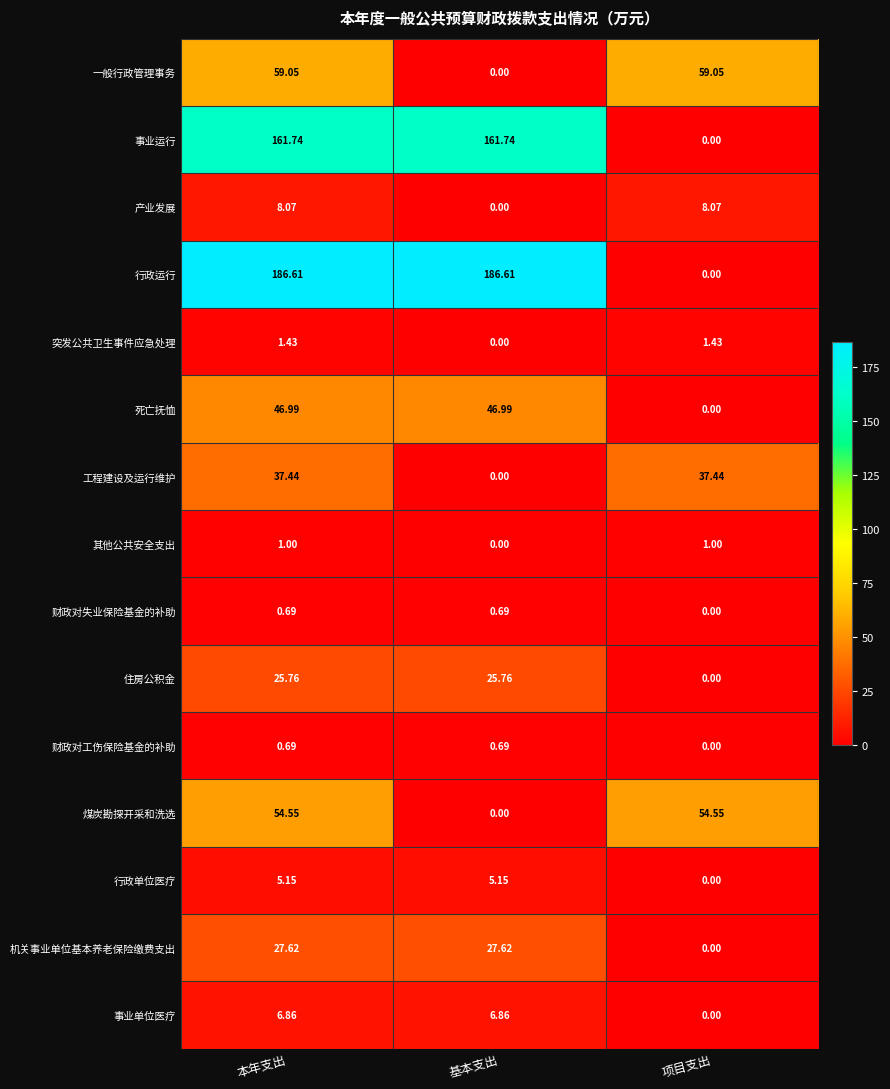

Between 基本支出 and 项目支出, which series saw the biggest shift?

行政运行